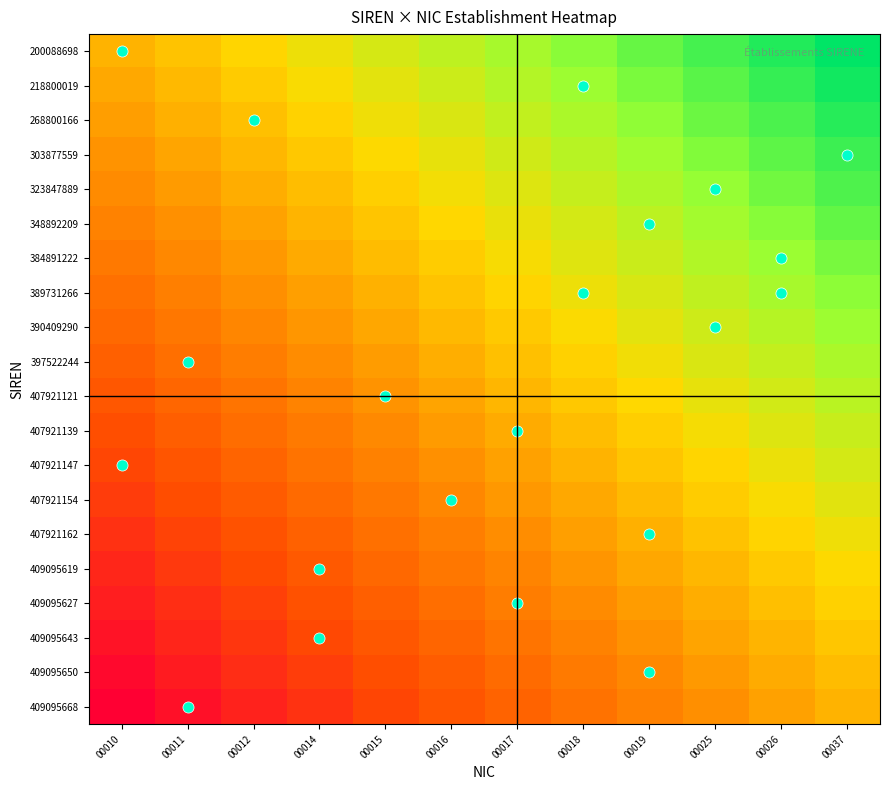

List the series in order of their peak value, lowest first.

409095668, 409095650, 409095643, 409095627, 409095619, 407921162, 407921154, 407921147, 407921139, 407921121, 397522244, 390409290, 389731266, 384891222, 348892209, 323847889, 303877559, 268800166, 218800019, 200088698